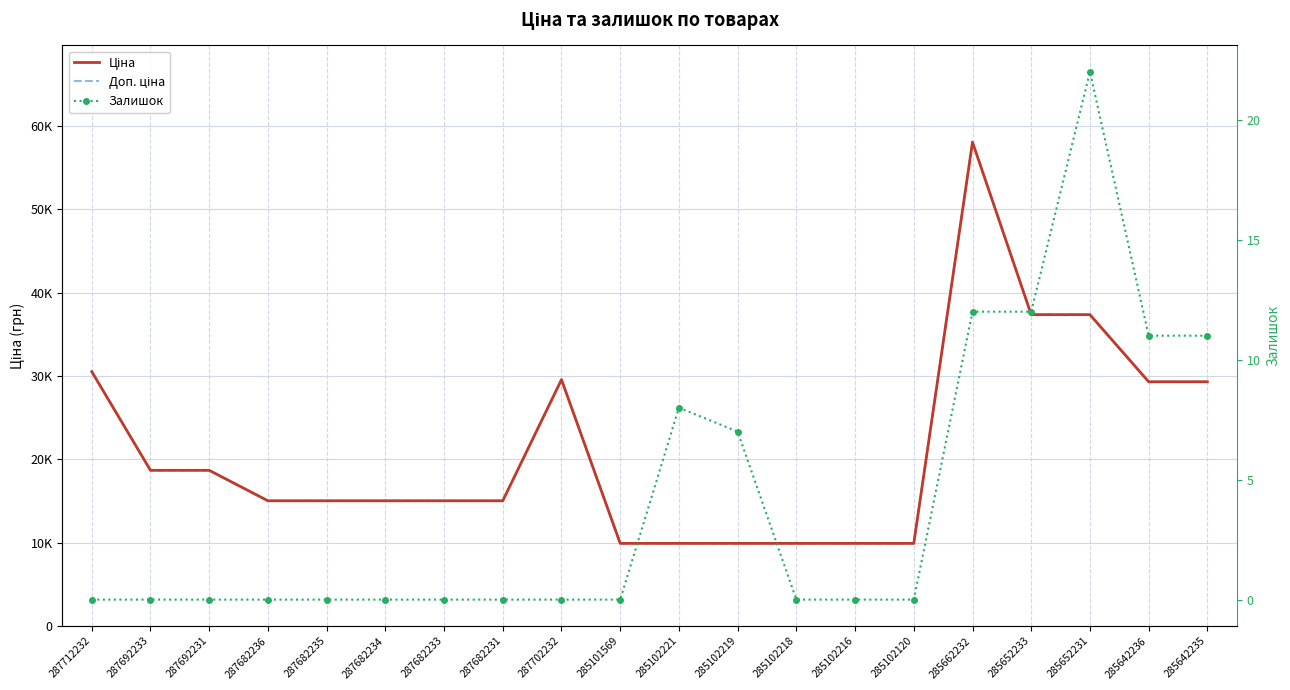

True or false: Доп. ціна and Ціна intersect in this chart.

False